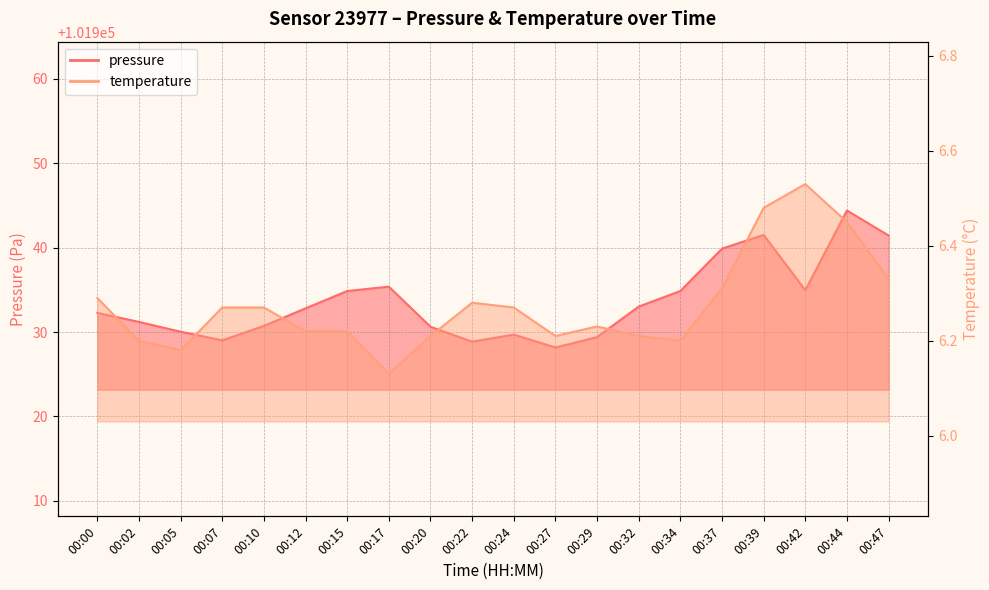

Rank the categories by temperature value from highest to lowest.

00:42, 00:39, 00:44, 00:47, 00:37, 00:00, 00:22, 00:07, 00:10, 00:24, 00:29, 00:12, 00:15, 00:20, 00:27, 00:32, 00:02, 00:34, 00:05, 00:17